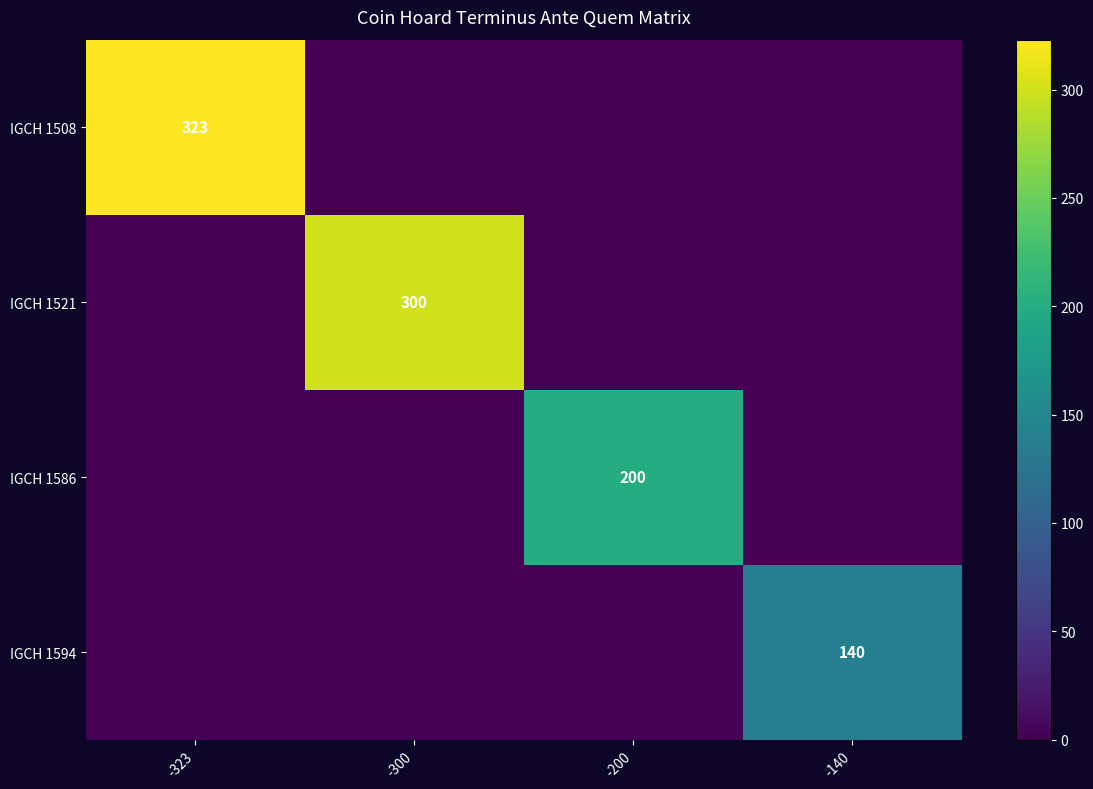

True or false: IGCH 1586 has a value of 117 at -200.

False